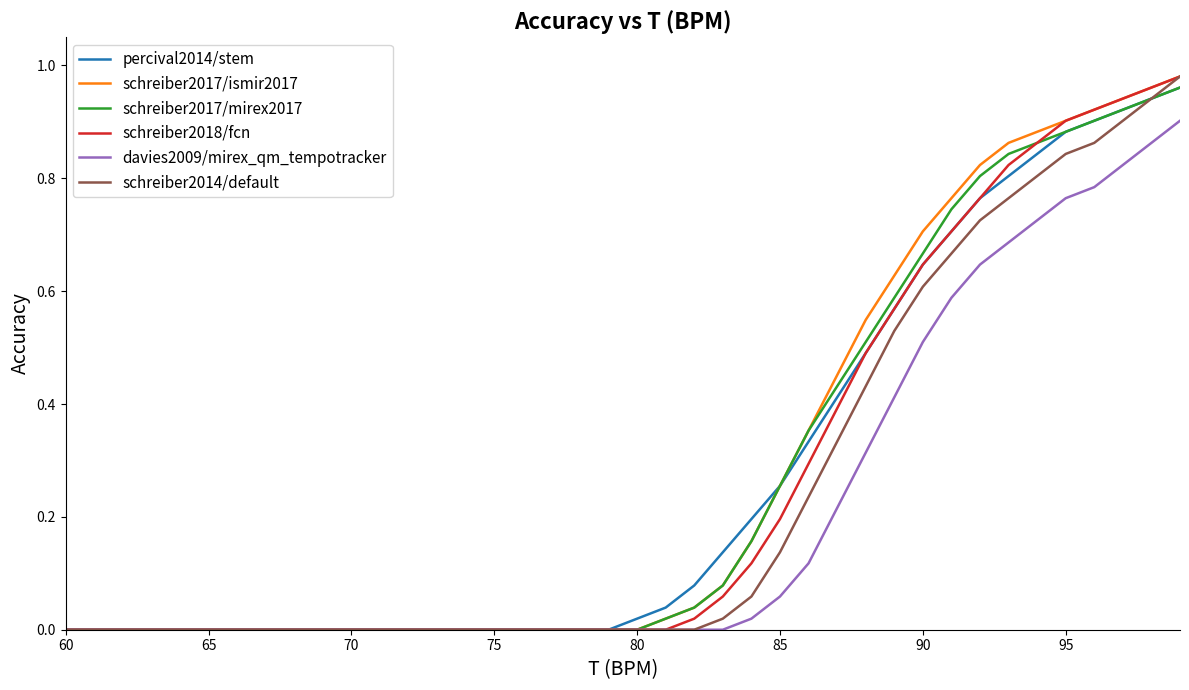

What are all the series names shown in the legend?

percival2014/stem, schreiber2017/ismir2017, schreiber2017/mirex2017, schreiber2018/fcn, davies2009/mirex_qm_tempotracker, schreiber2014/default